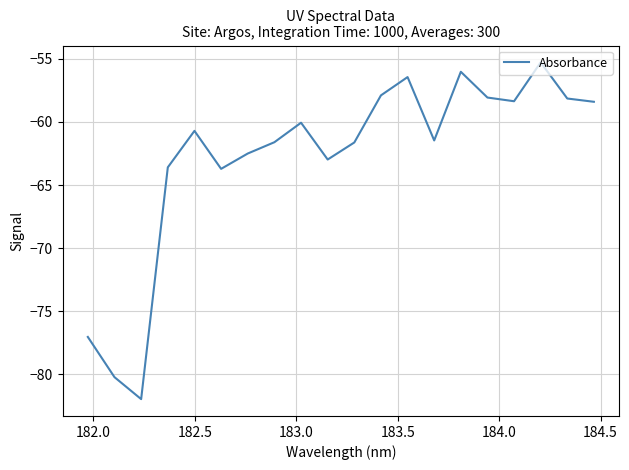

Reading left to right, what are all the values shown in this chart?

-77.1	-80.2	-82.0	-63.6	-60.7	-63.7	-62.5	-61.6	-60.1	-63.0	-61.6	-57.9	-56.4	-61.5	-56.0	-58.1	-58.4	-55.3	-58.1	-58.4